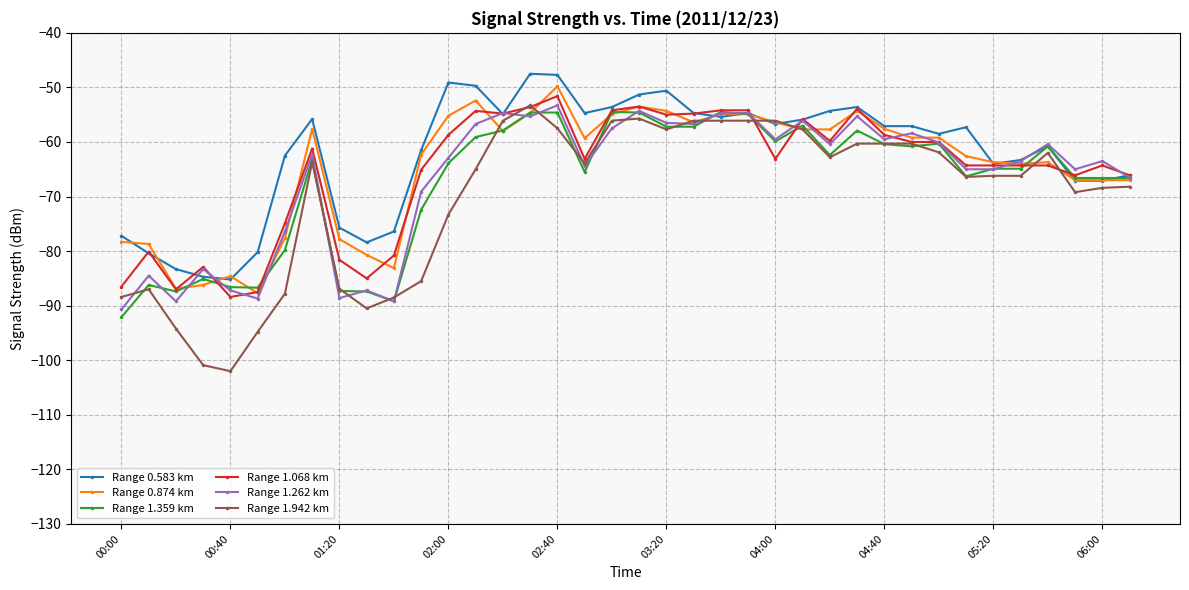

Does the chart display data point markers on the line(s)?

Yes